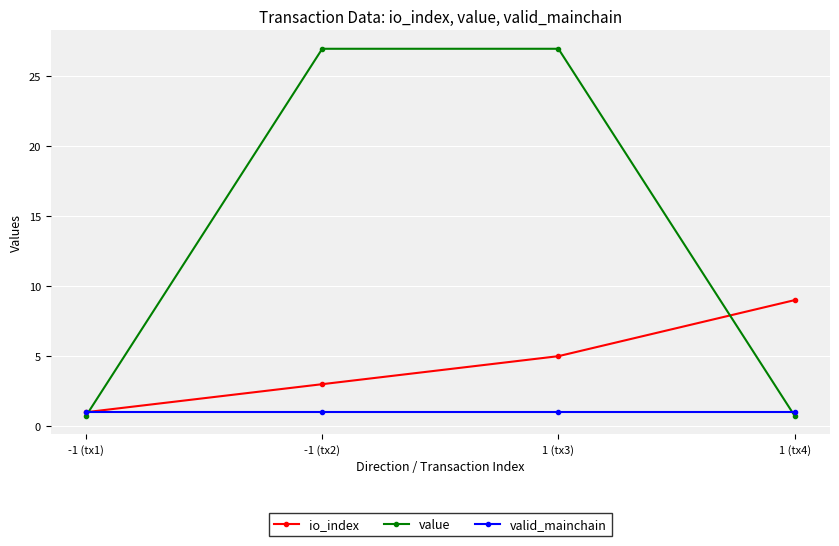

What is the value of the value point at the 1st from the left?

0.7